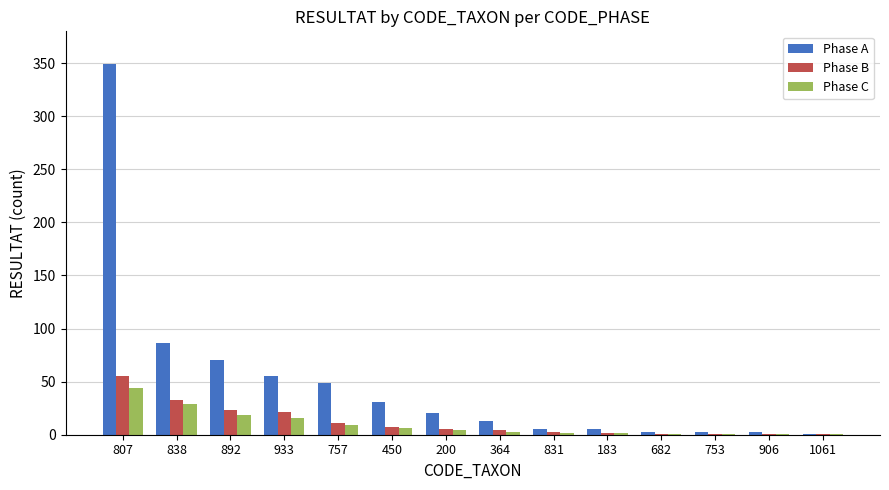

What is the difference between the Phase B values at 906 and 183?

1